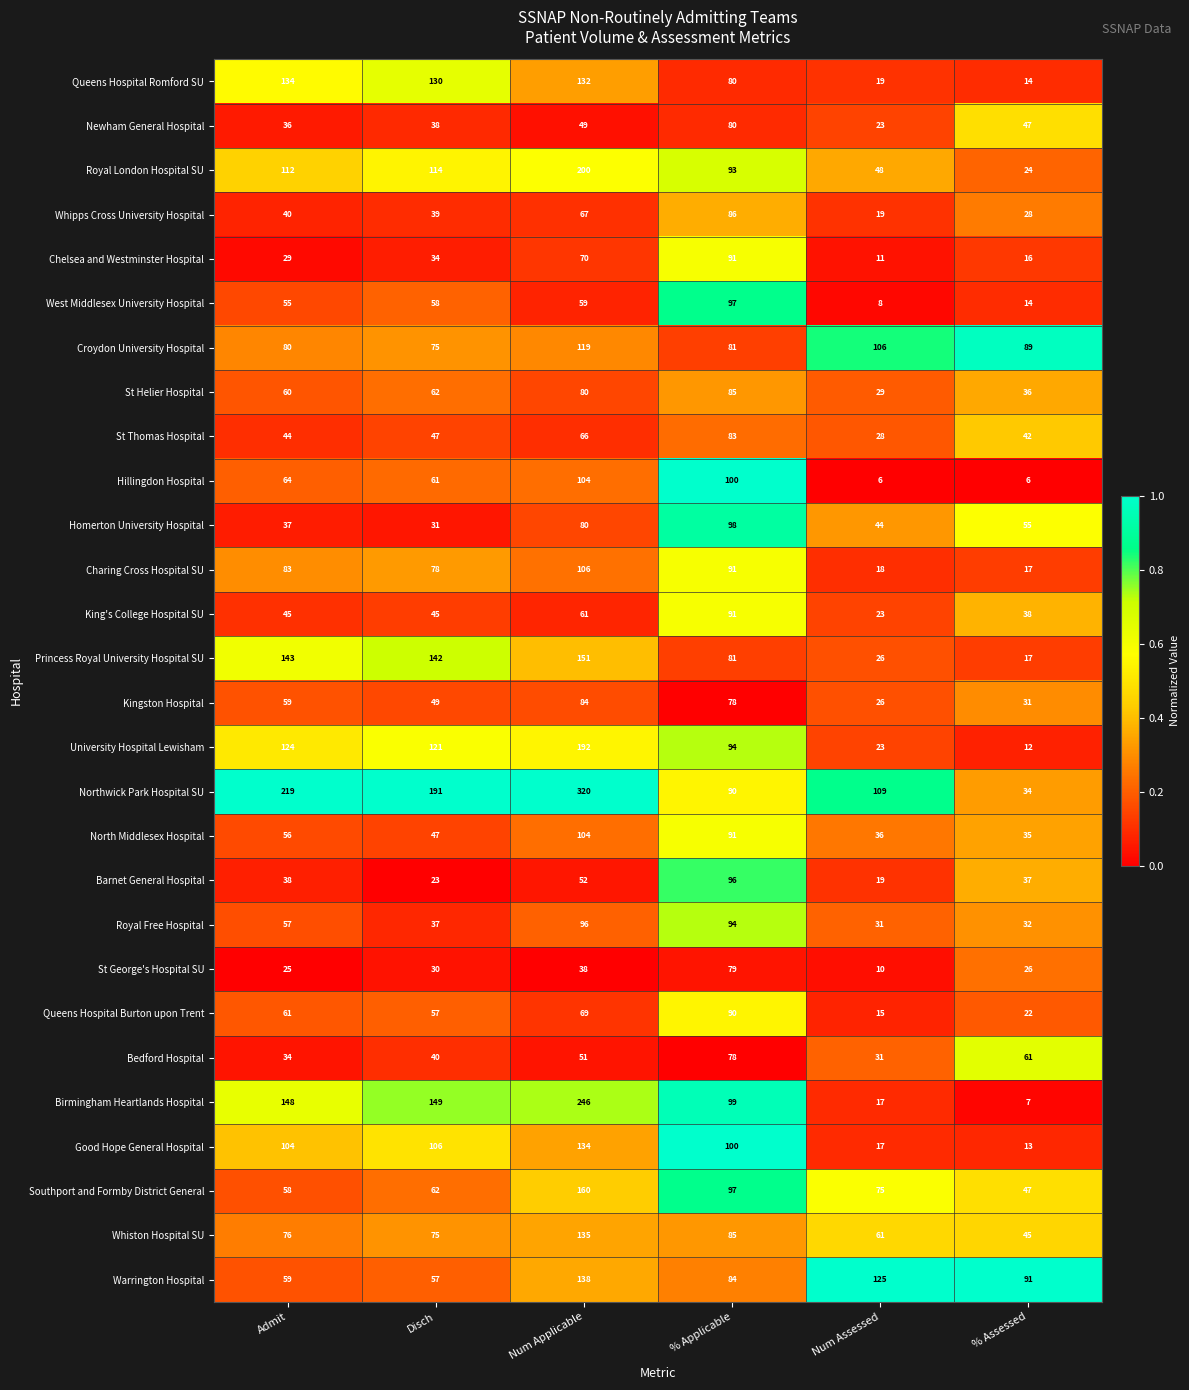

What is the sum of the Warrington Hospital values at Num Applicable and Num Assessed?

263